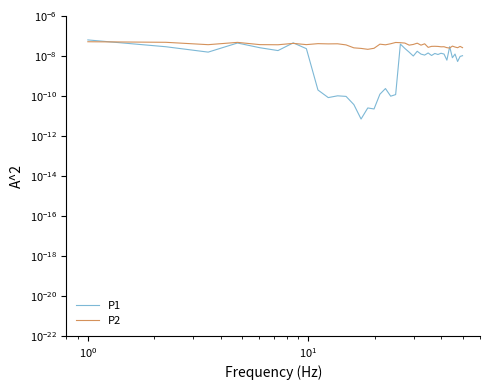

Count the number of categories in the chart.

40